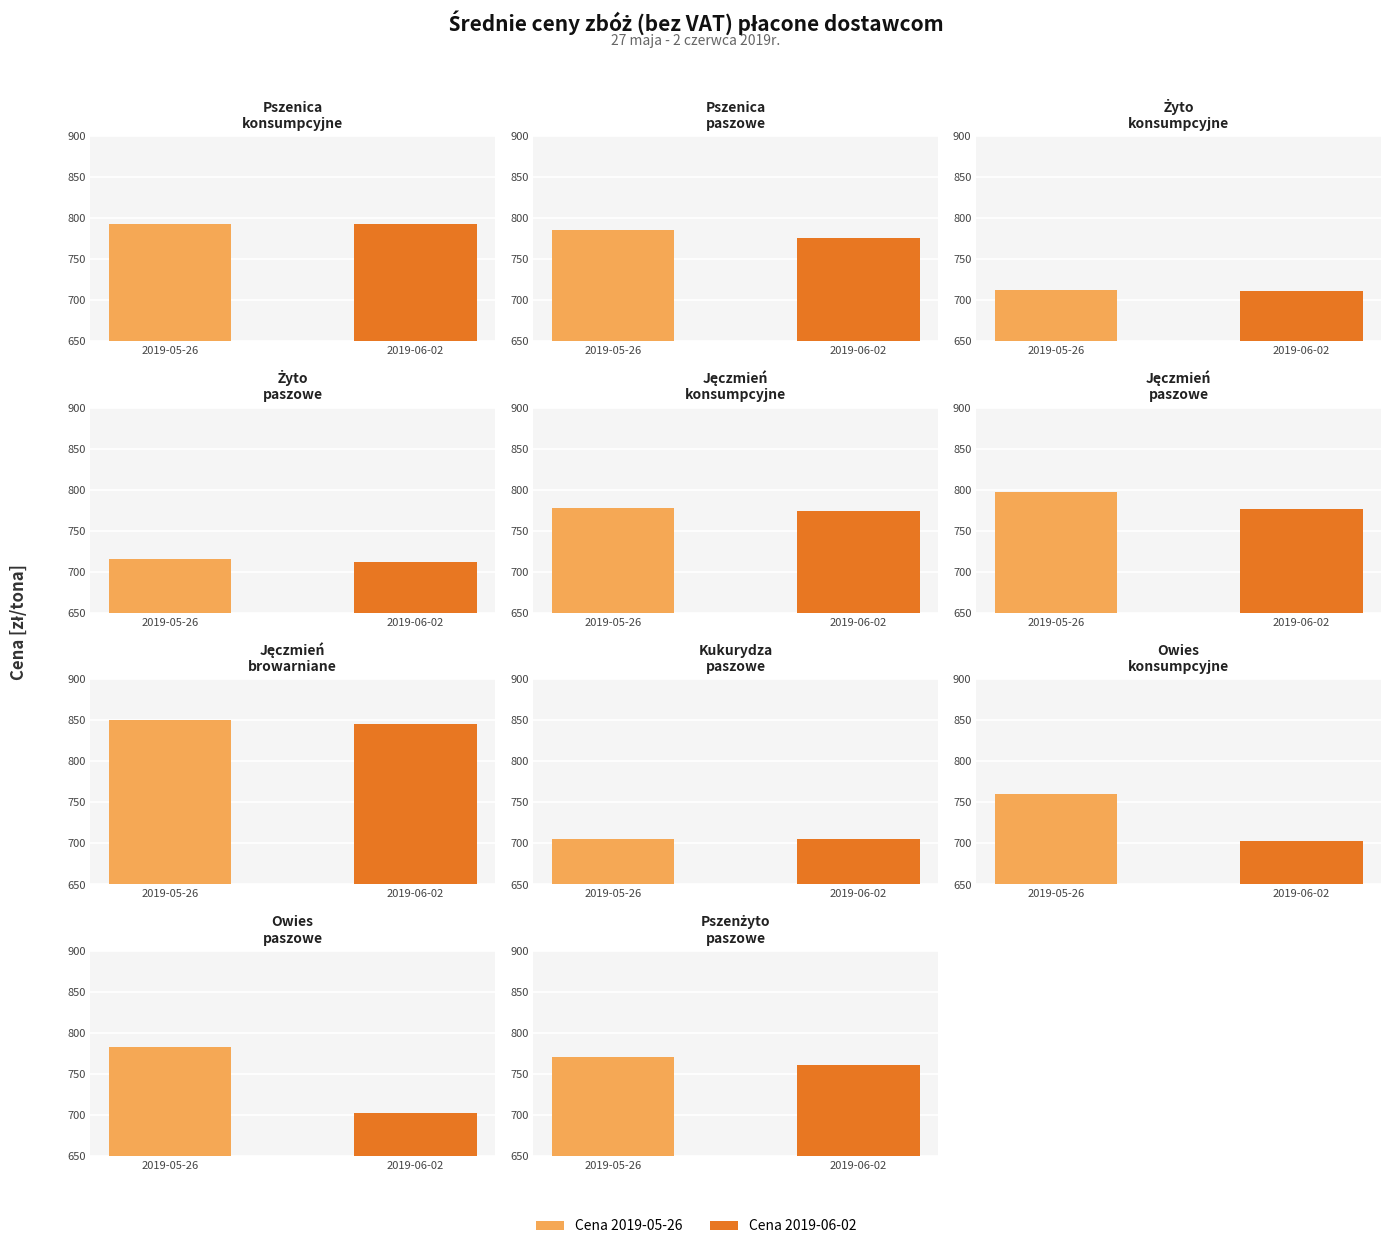

What is the minimum value for Cena 2019-06-02?

702.5